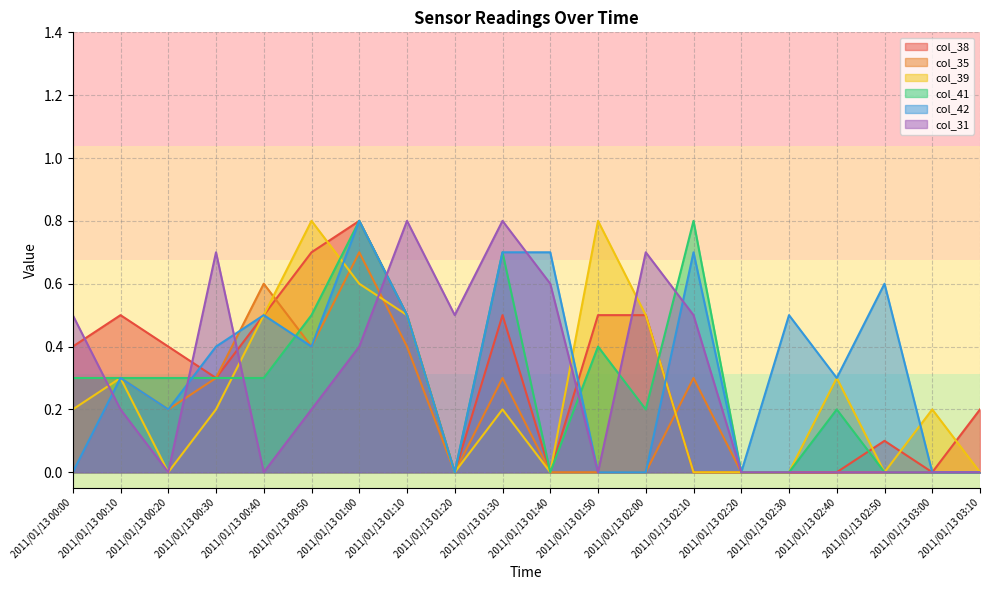

Is the value of col_41 at 2011/01/13 03:00 greater than the value of col_31 at 2011/01/13 02:30?

No